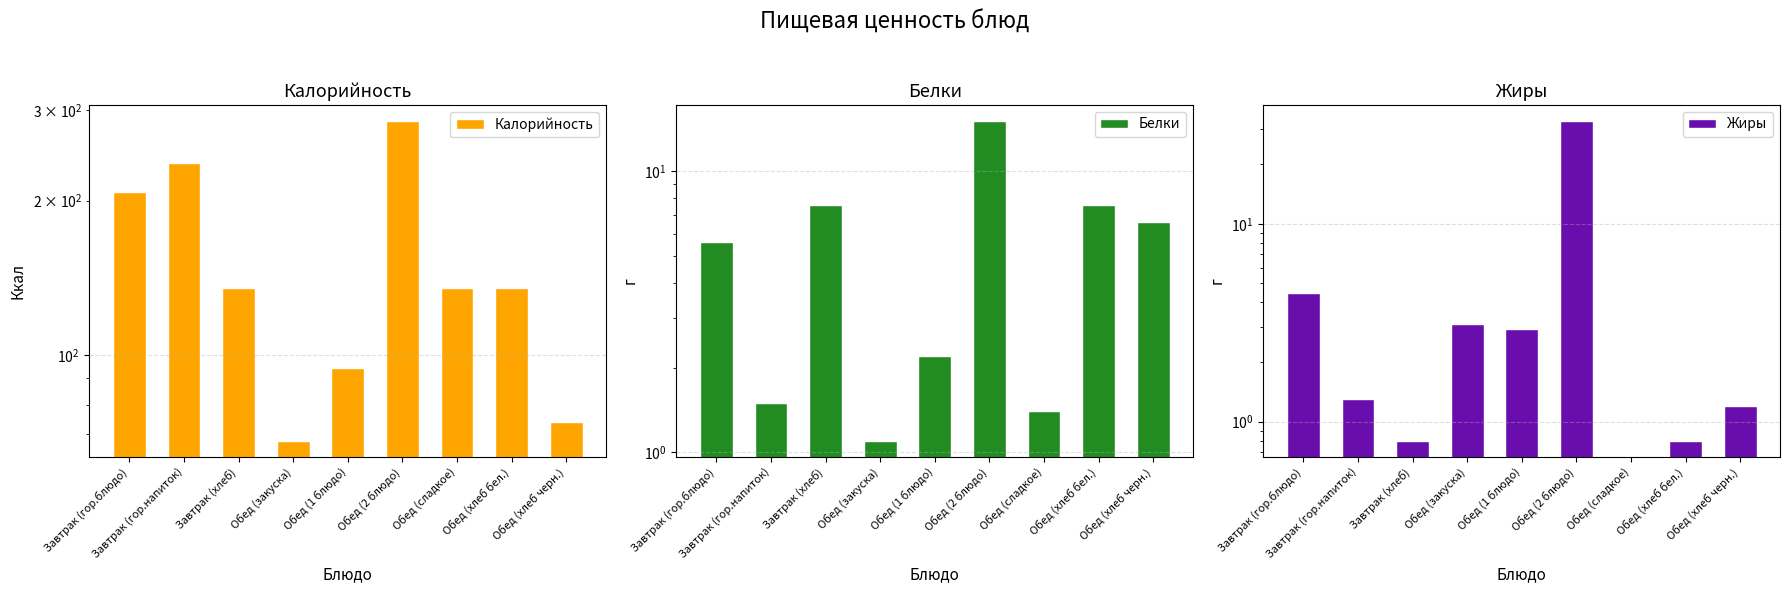

At how many categories does at least one series exceed 228?

2